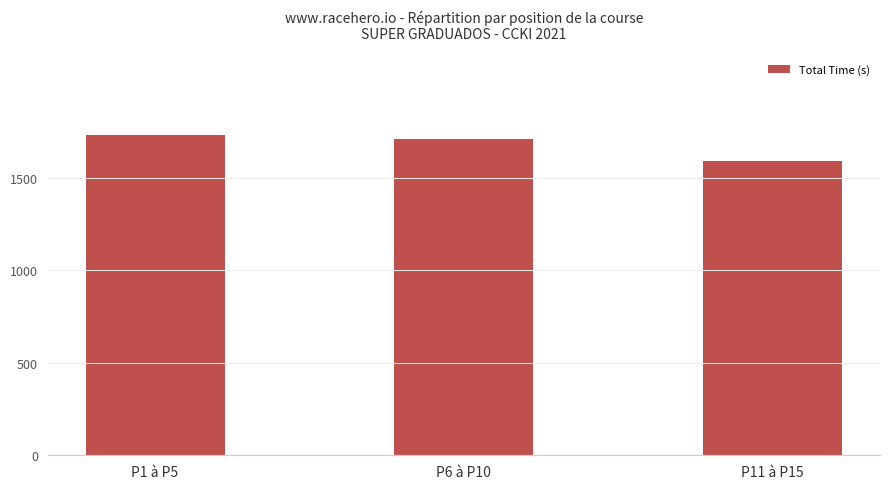

What is the smallest value displayed?

1590.9